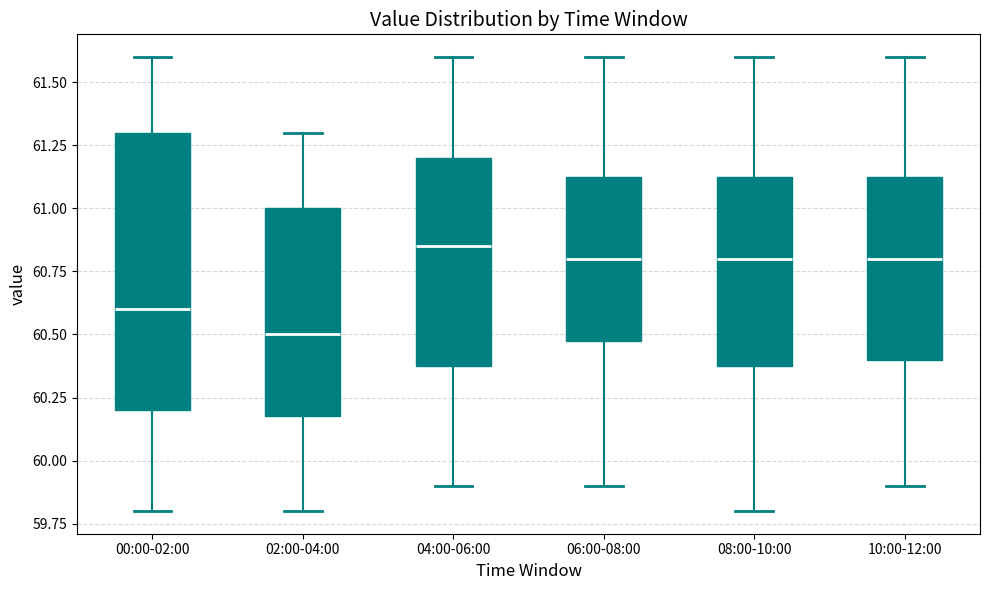

Where does the lower whisker of the box for 04:00-06:00 end on the y-axis? The values are not printed on the chart, so give them approximately, as read against the axis.

59.90